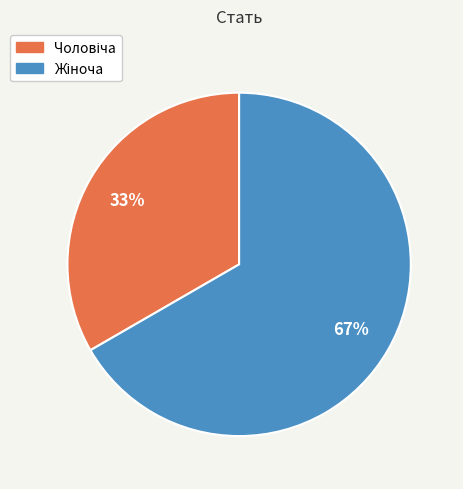

How many slices are in this pie chart?

2